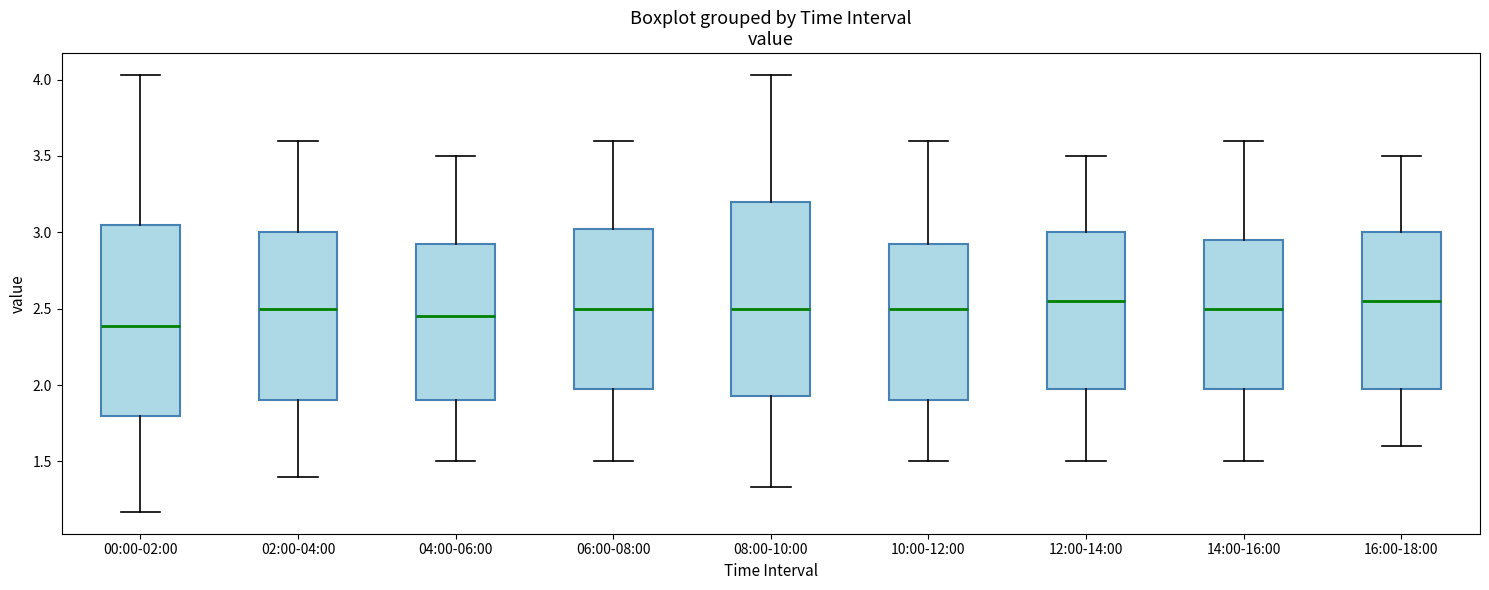

Reading left to right, transcribe this box plot: for each box, give where its median line is, the range the box spans, and where its two whiskers end, as read against the y-axis. The values are not printed on the chart, so give them approximately, as read against the axis.

00:00-02:00: median 2.40, box 1.80 to 3.05, whiskers 1.15 to 4.05
02:00-04:00: median 2.50, box 1.90 to 3.00, whiskers 1.40 to 3.60
04:00-06:00: median 2.45, box 1.90 to 2.95, whiskers 1.50 to 3.50
06:00-08:00: median 2.50, box 2.00 to 3.05, whiskers 1.50 to 3.60
08:00-10:00: median 2.50, box 1.95 to 3.20, whiskers 1.35 to 4.05
10:00-12:00: median 2.50, box 1.90 to 2.95, whiskers 1.50 to 3.60
12:00-14:00: median 2.55, box 2.00 to 3.00, whiskers 1.50 to 3.50
14:00-16:00: median 2.50, box 2.00 to 2.95, whiskers 1.50 to 3.60
16:00-18:00: median 2.55, box 2.00 to 3.00, whiskers 1.60 to 3.50